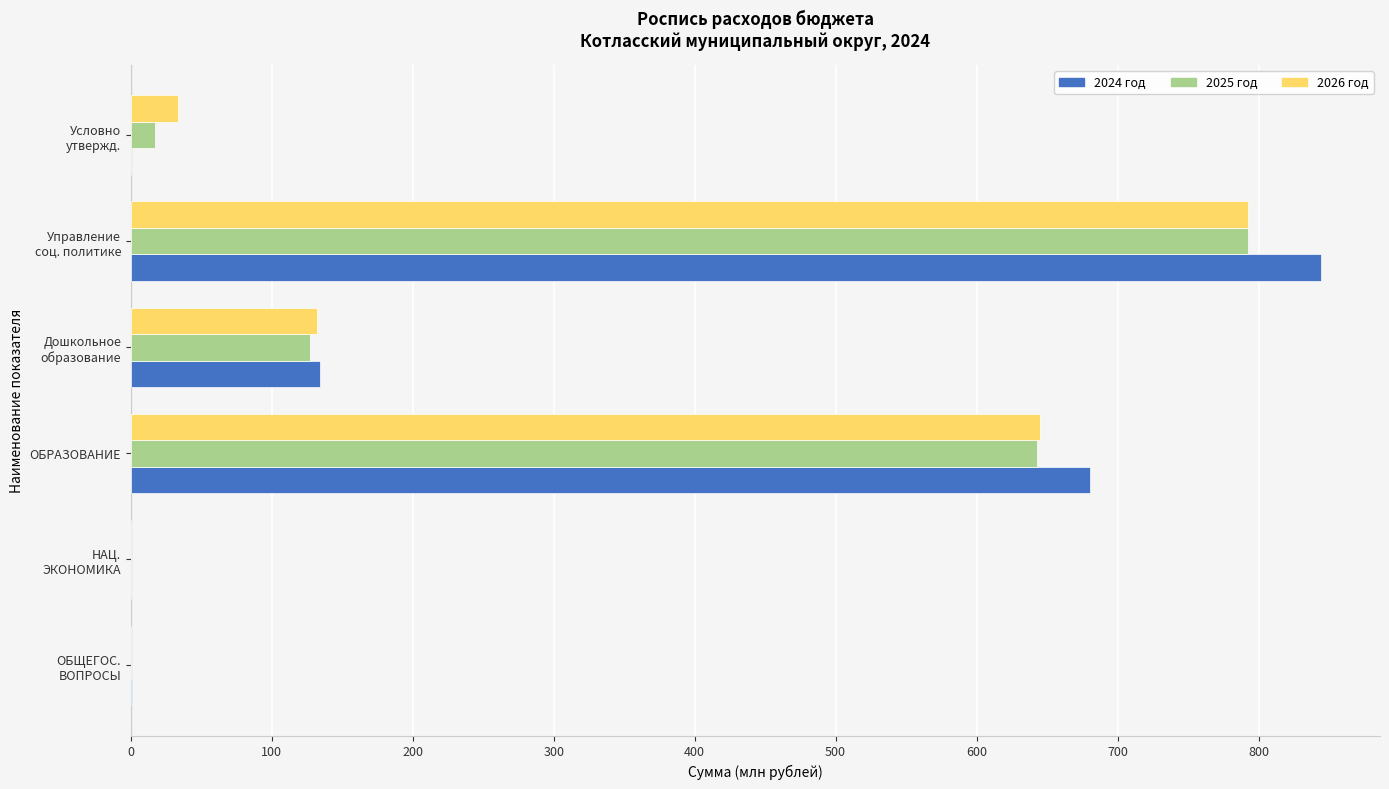

What is the sum of all 2026 год values?

1603.3